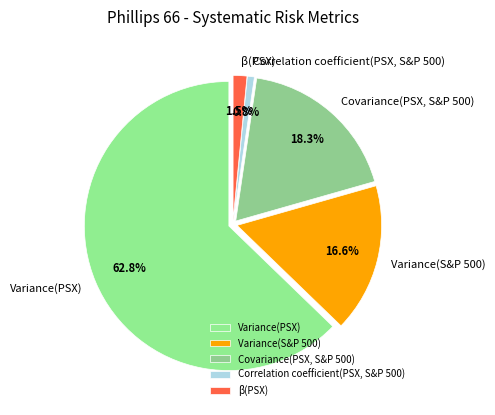

Count the number of slices in the pie.

5